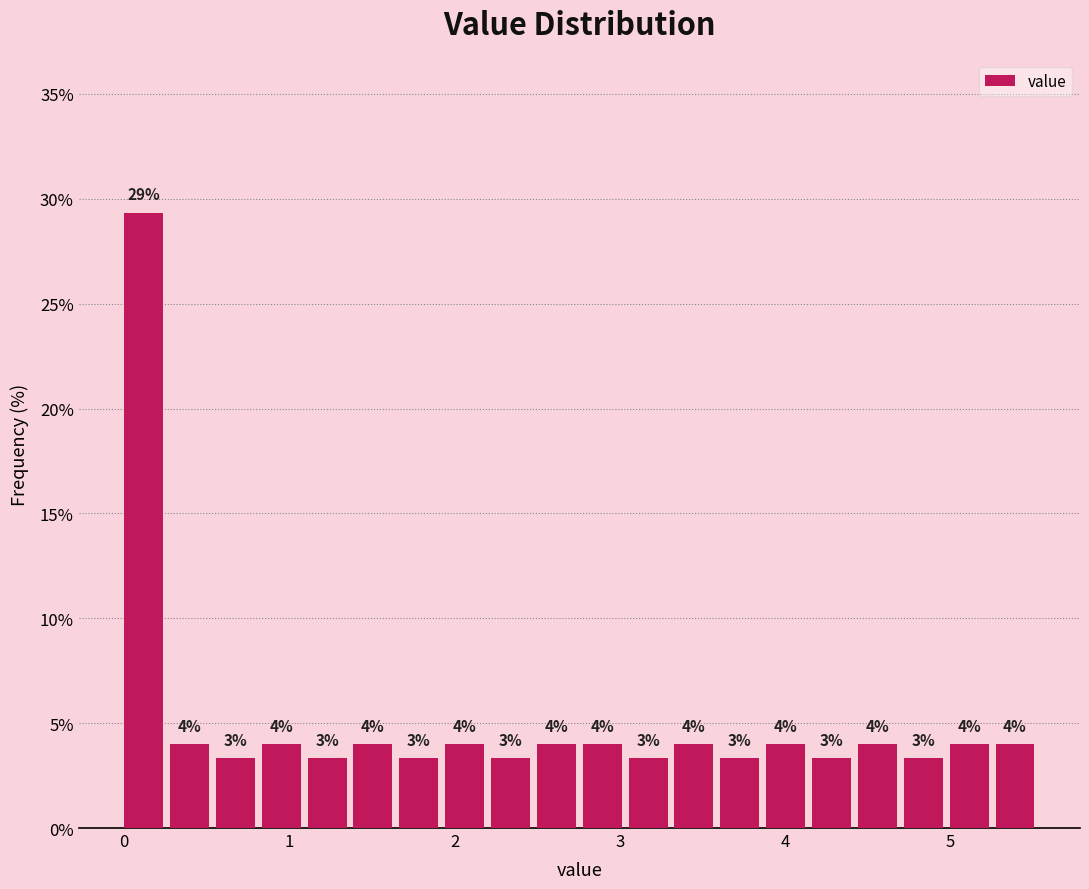

Around what value on the x-axis is the tallest bar? Give the approximate position of its centre, as read against the axis.

0.1